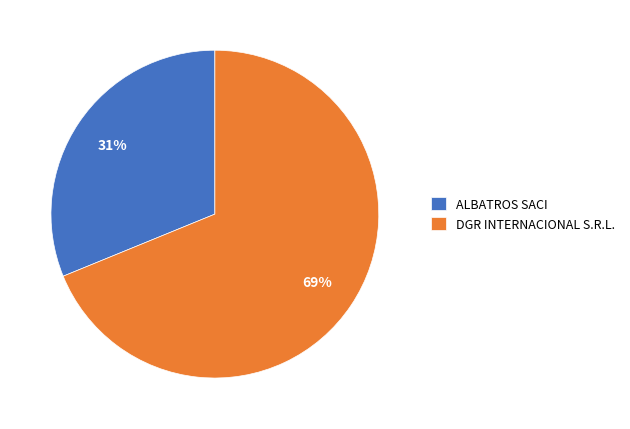

The ALBATROS SACI slice represents 31% of the pie. True or false?

True